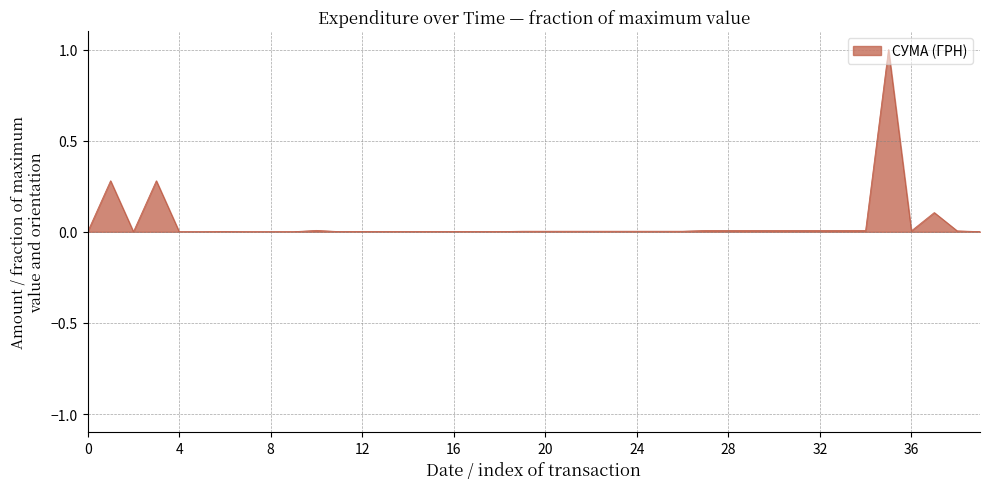

What is the maximum value shown in the chart?

1.0